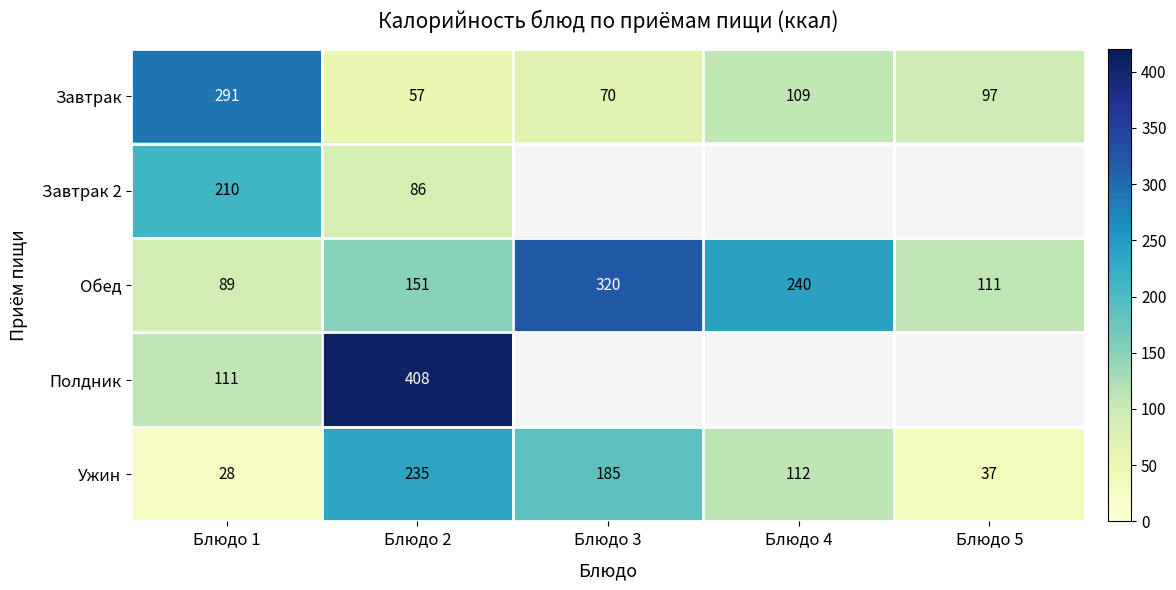

What is the spread (max minus min) of values at Блюдо 2?

351